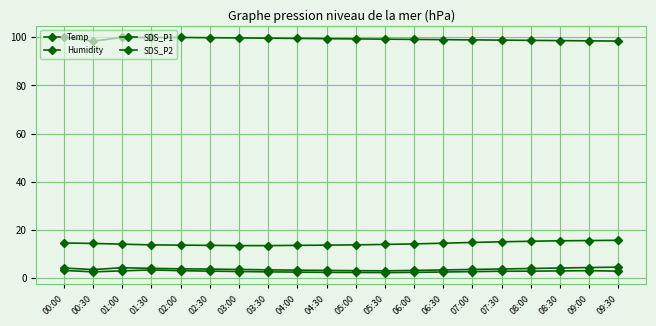

True or false: SDS_P1 and Humidity intersect in this chart.

False